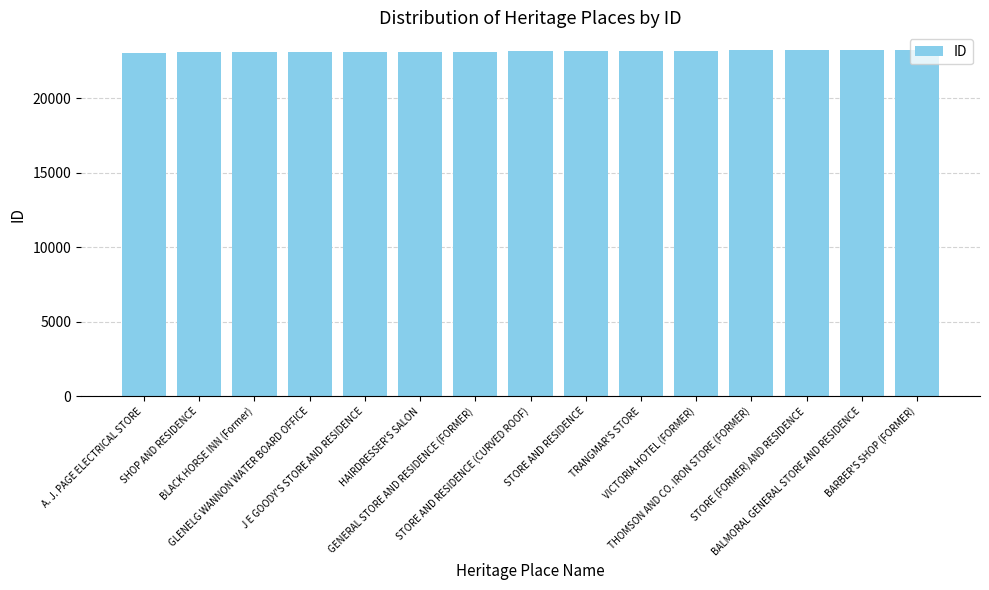

What is the average value?

23156